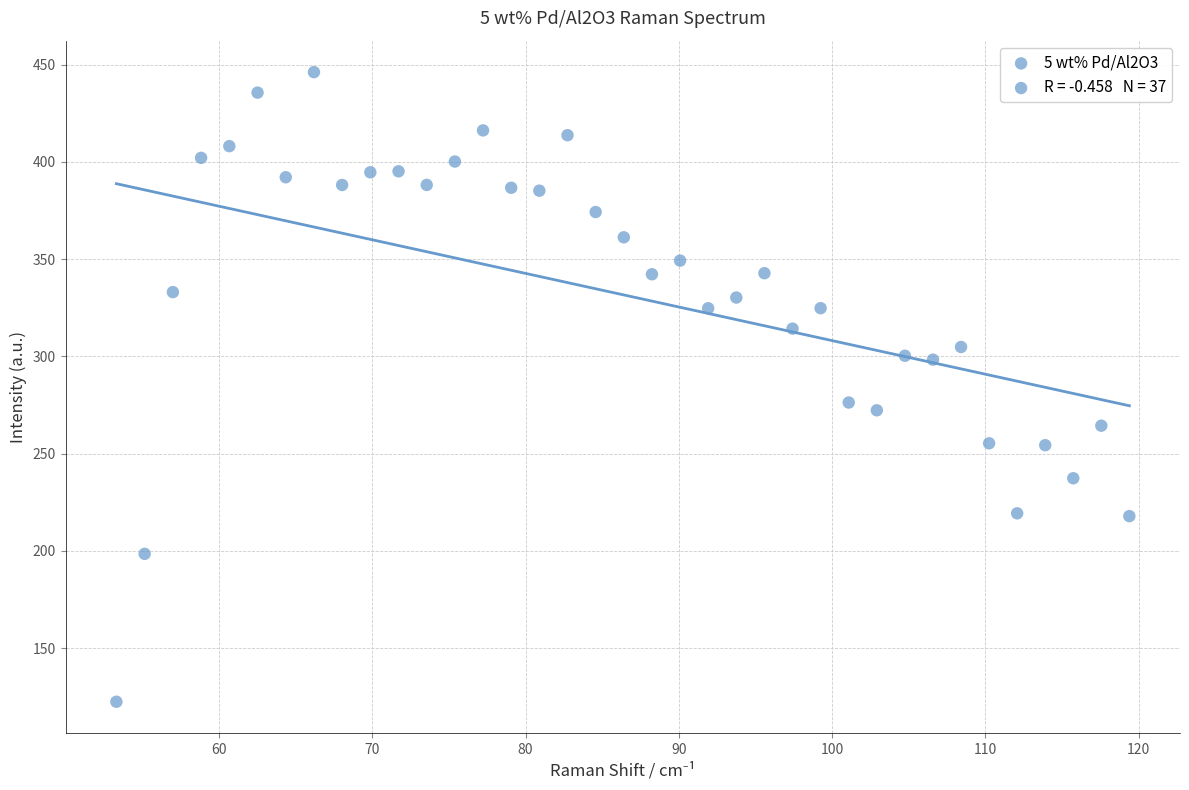

What Y value in the scatter plot is closest to 284?

276.3